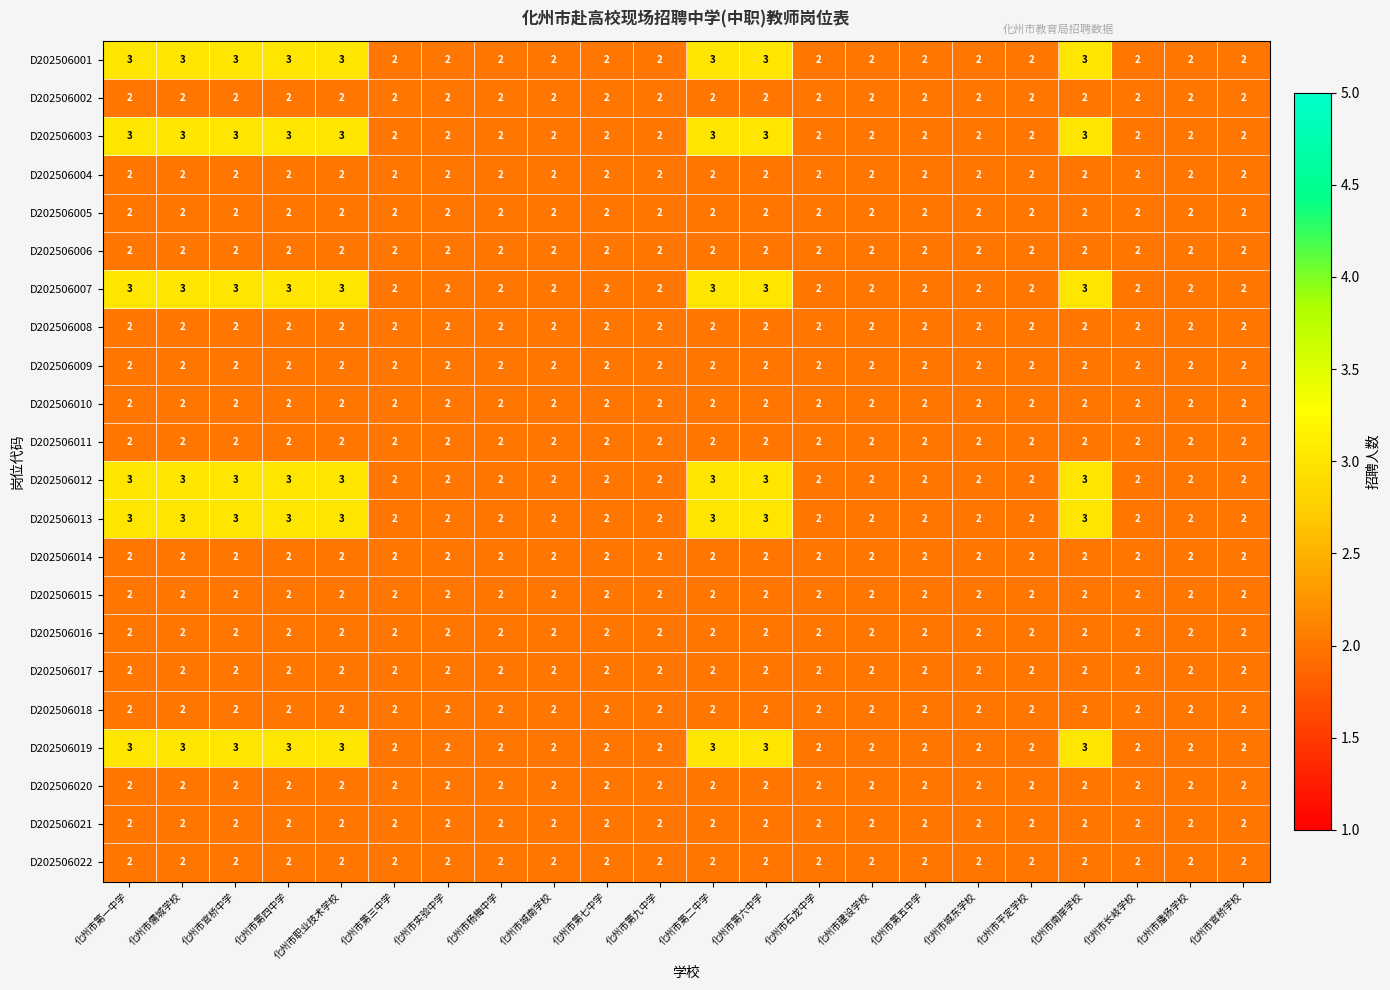

What is the sum of all D202506013 values?

52